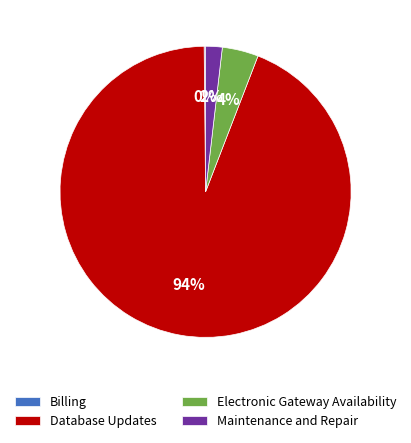

Is there a majority slice in this chart?

Yes